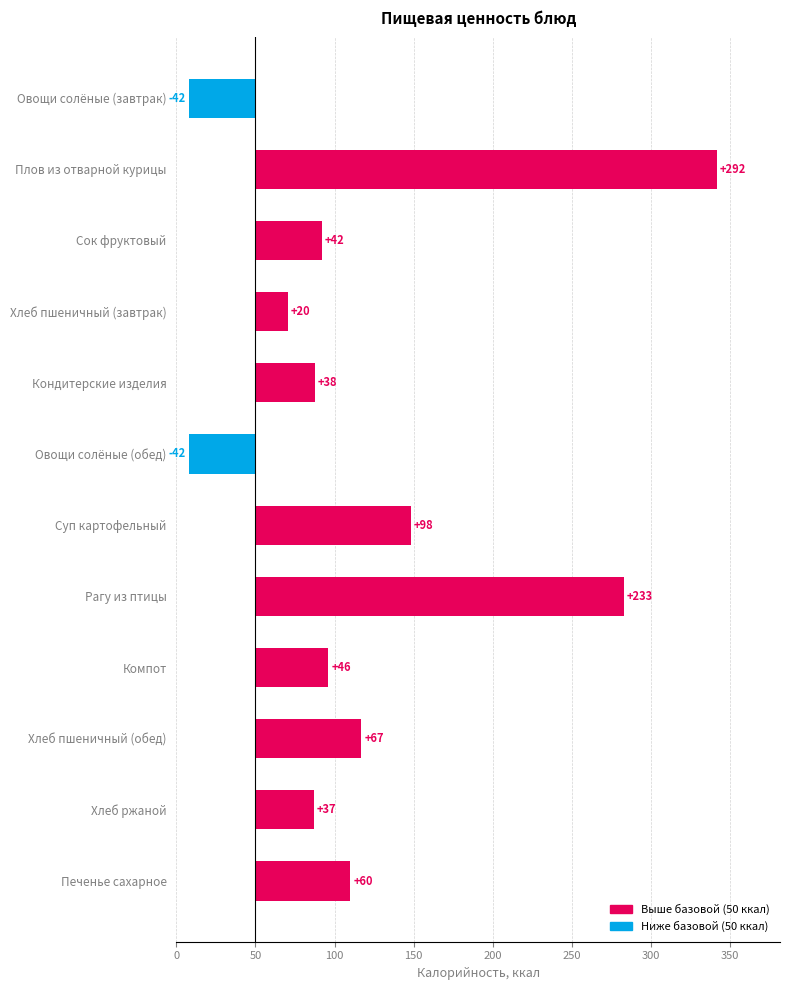

How many values are below zero?

2